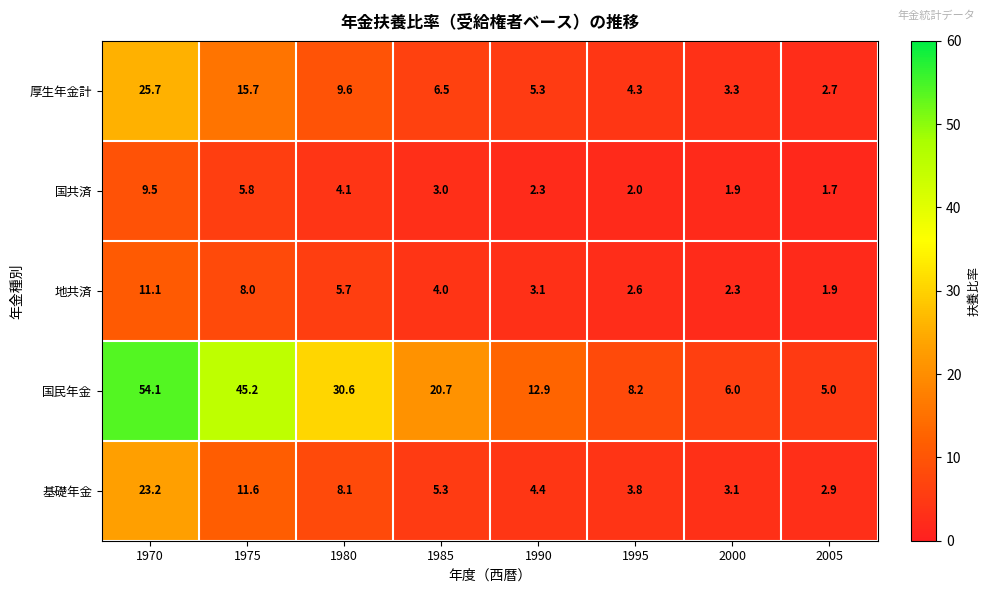

Read the 厚生年金計 value at 1980.

9.6